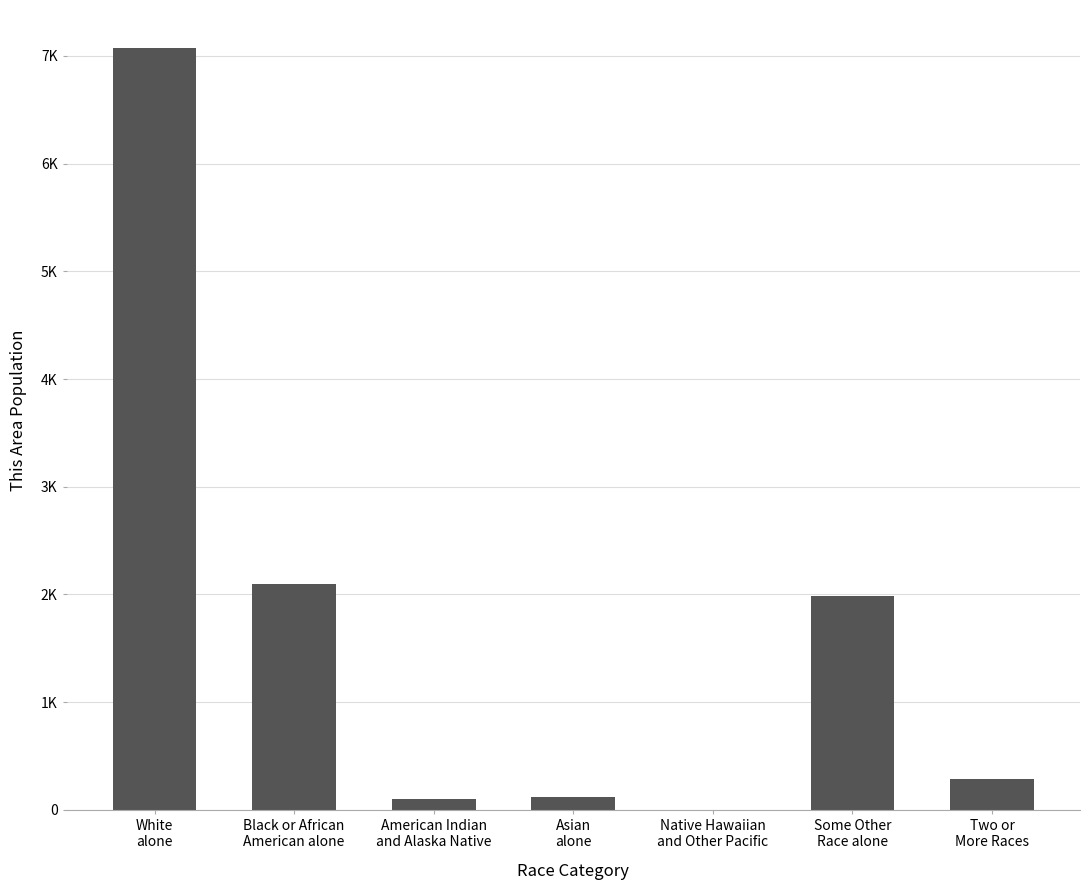

What is the smallest value displayed?

3